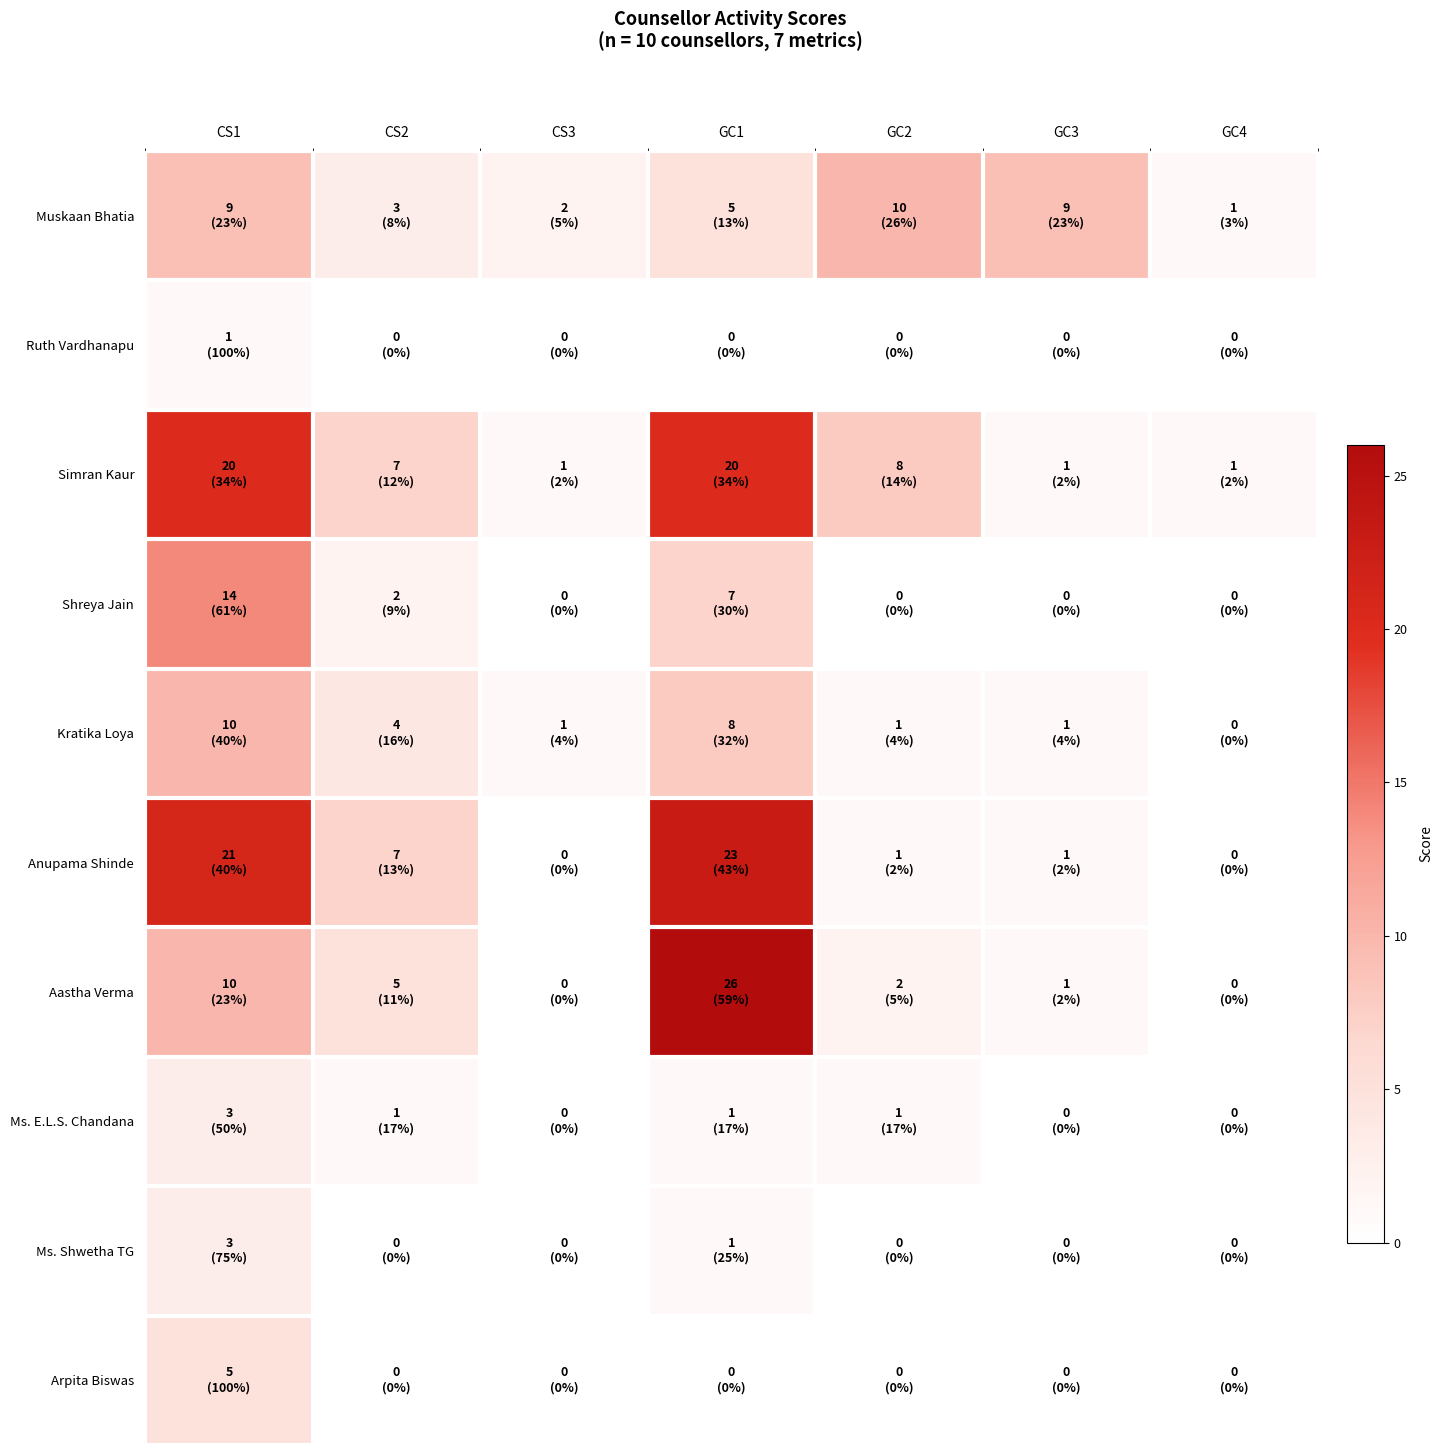

At CS2, list the series in order from smallest to largest.

Ruth Vardhanapu, Ms. Shwetha TG, Arpita Biswas, Ms. E.L.S. Chandana, Shreya Jain, Muskaan Bhatia, Kratika Loya, Aastha Verma, Simran Kaur, Anupama Shinde